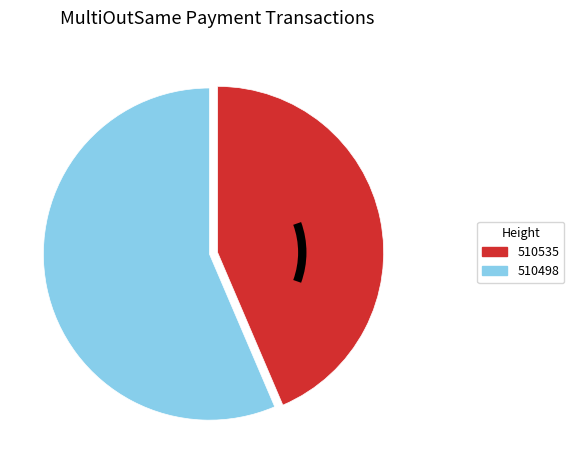

Rank the categories by value from lowest to highest.

510535, 510498